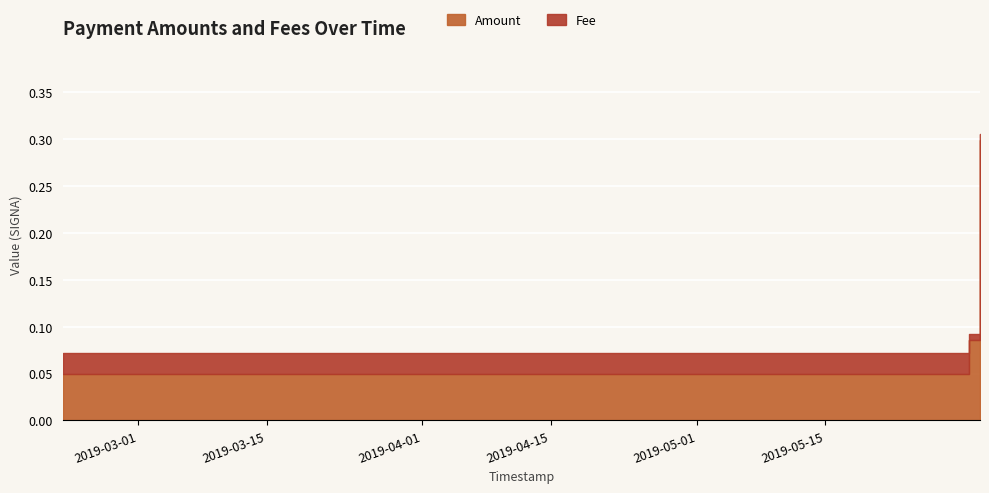

The value of Fee at 2019-05-31 20:49:48 is 0.0. True or false?

False